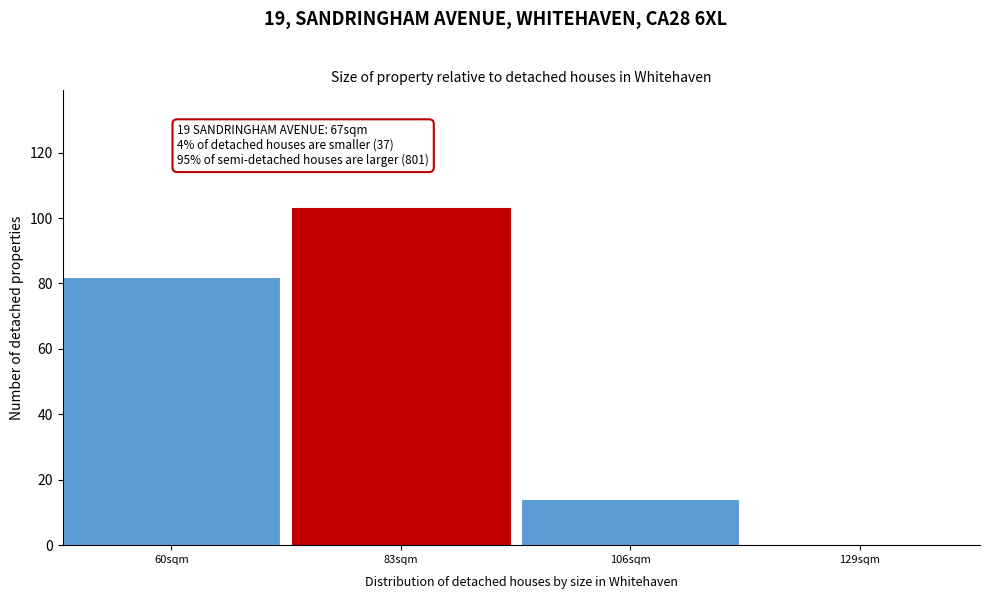

Reading left to right, list all the values displayed in this chart.

60sqm=82	83sqm=103	106sqm=14	129sqm=0